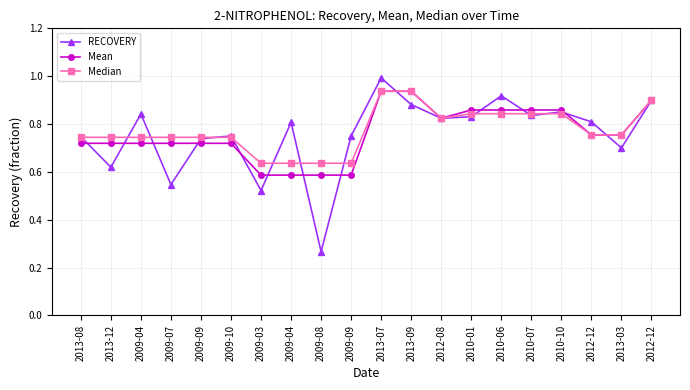

How many interior local valleys does the RECOVERY series have?

7